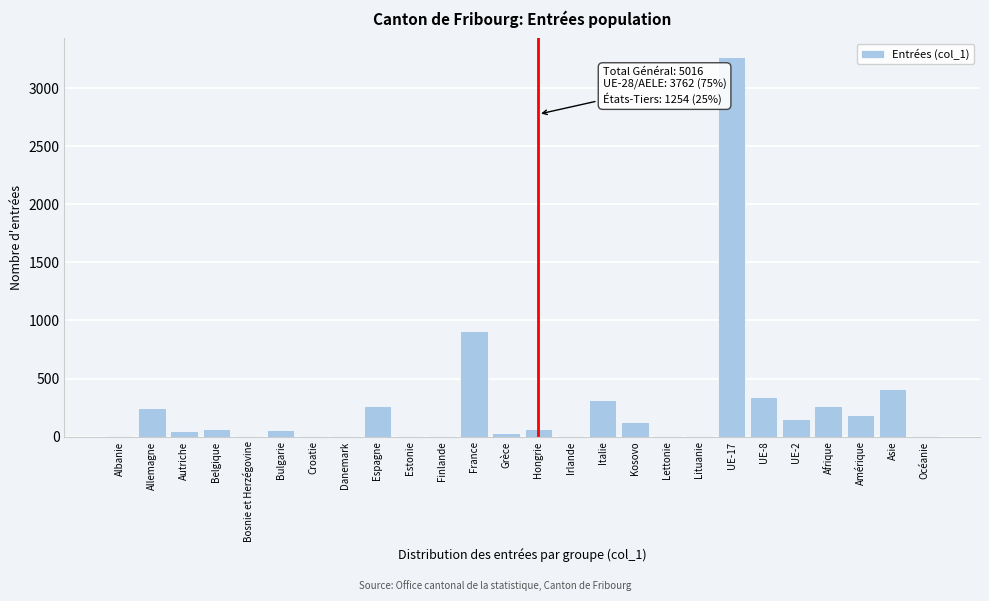

Approximately how many times larger is the value at UE-8 compared to Allemagne?

1.4